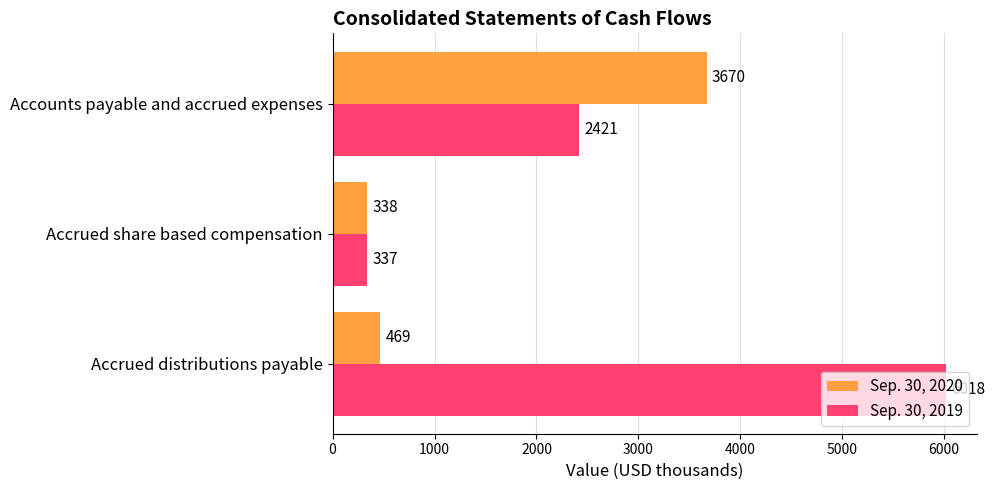

Which series has the largest range (max minus min)?

Sep. 30, 2019